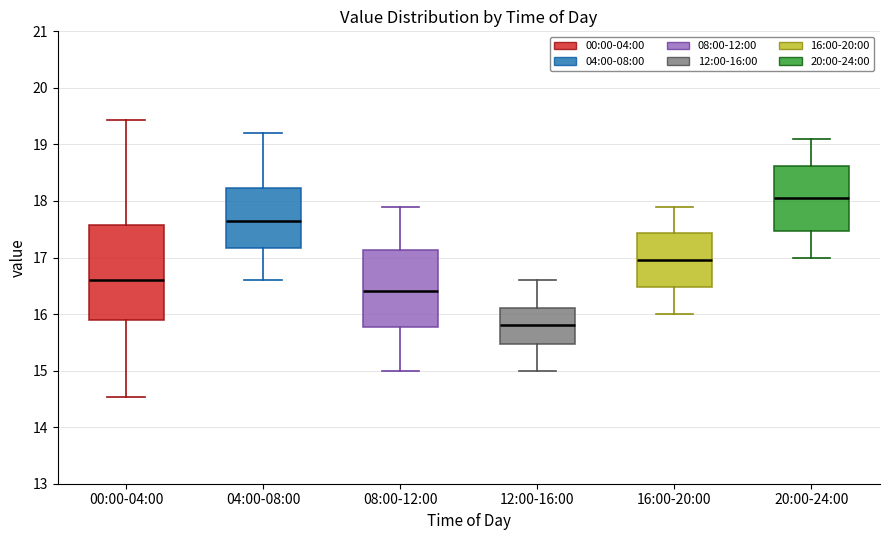

Which box has the lowest median line?

12:00-16:00